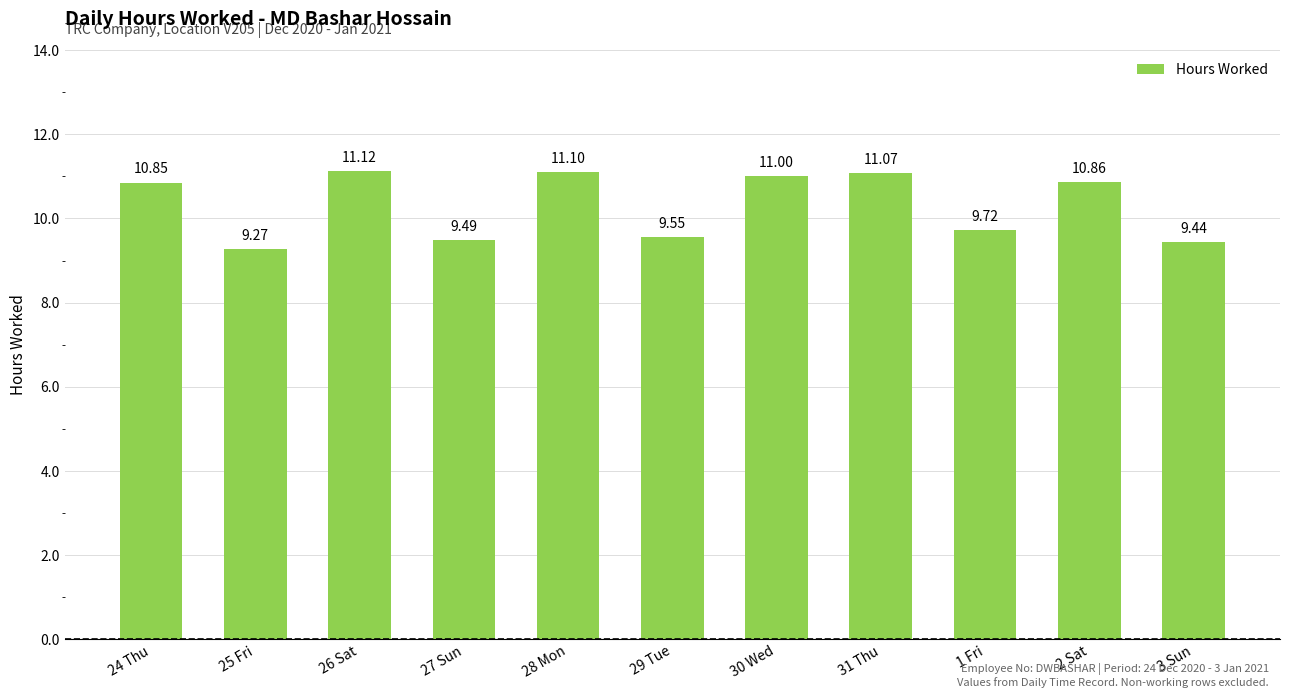

The chart shows a value of 19.8 at 28 Mon. True or false?

False